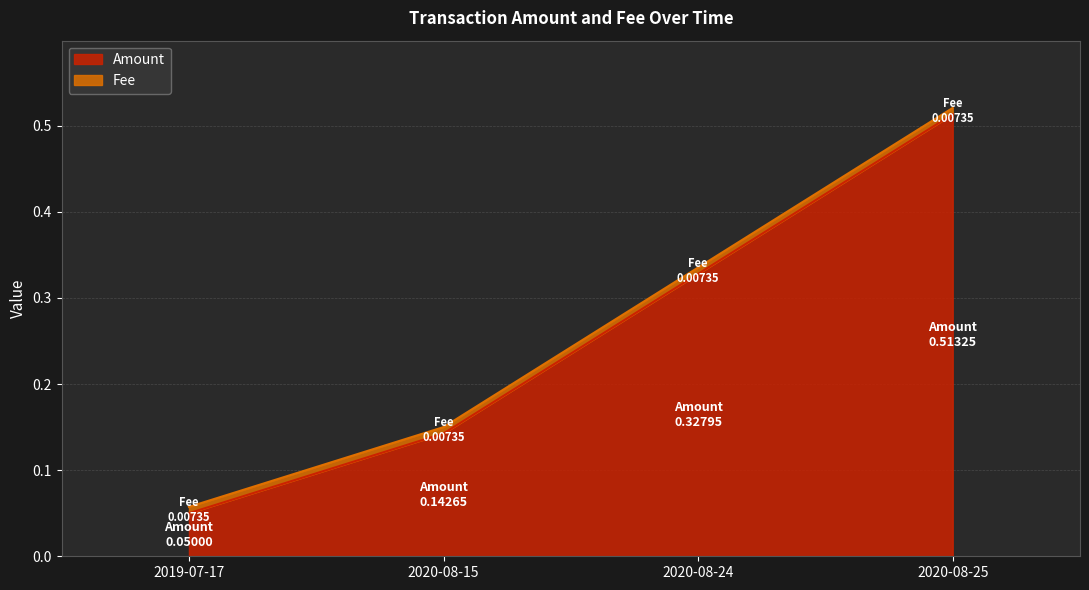

What is the sum of all values?

1.0